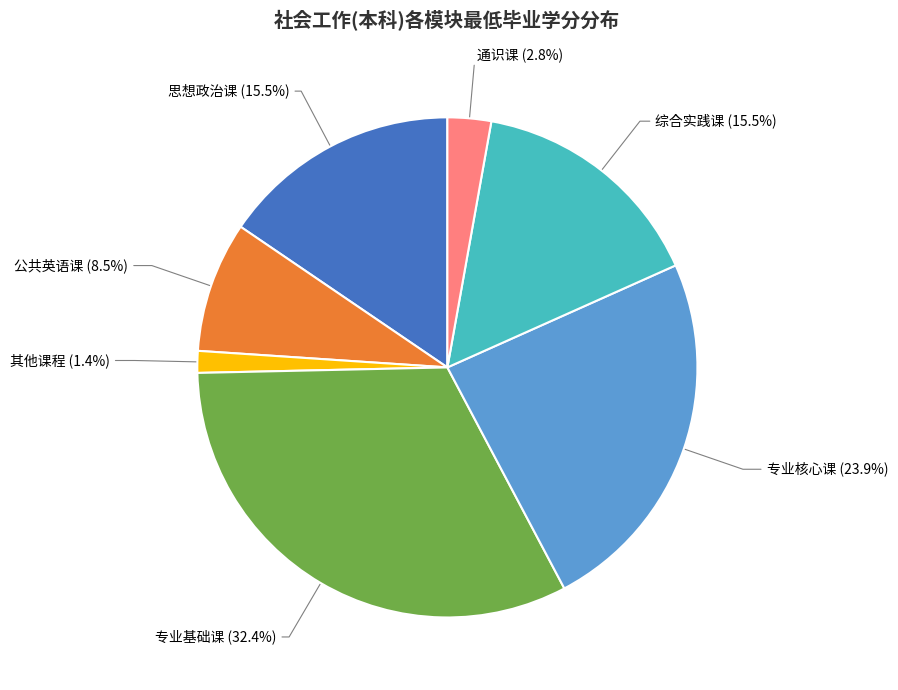

Does any single category account for the majority?

No